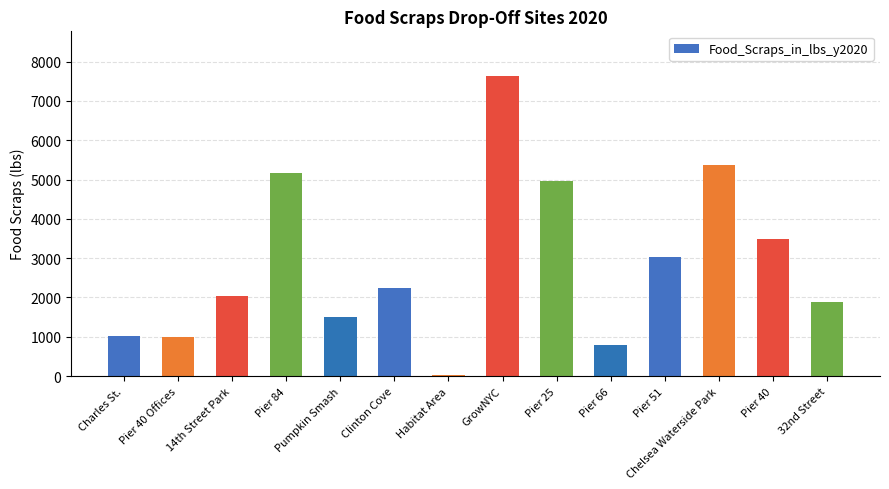

True or false: the data shows 473 at Pier 40 Offices.

False